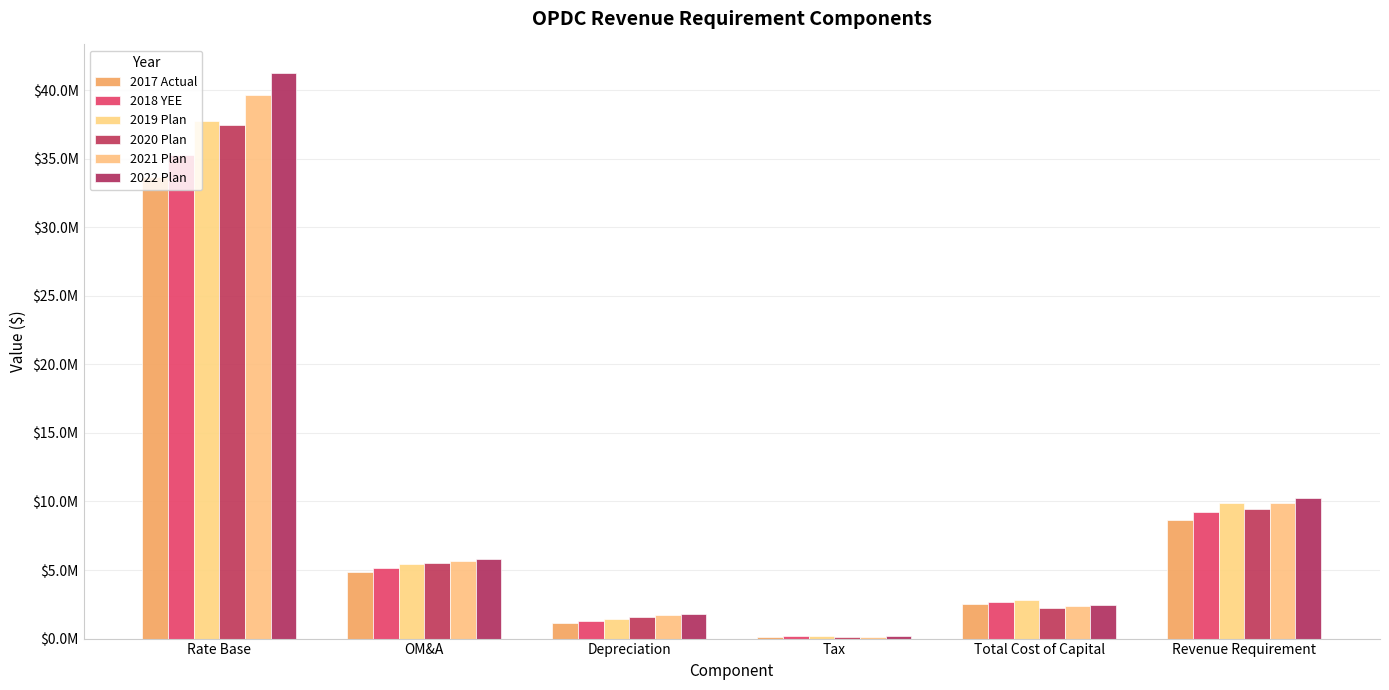

Are the bars horizontal?

No